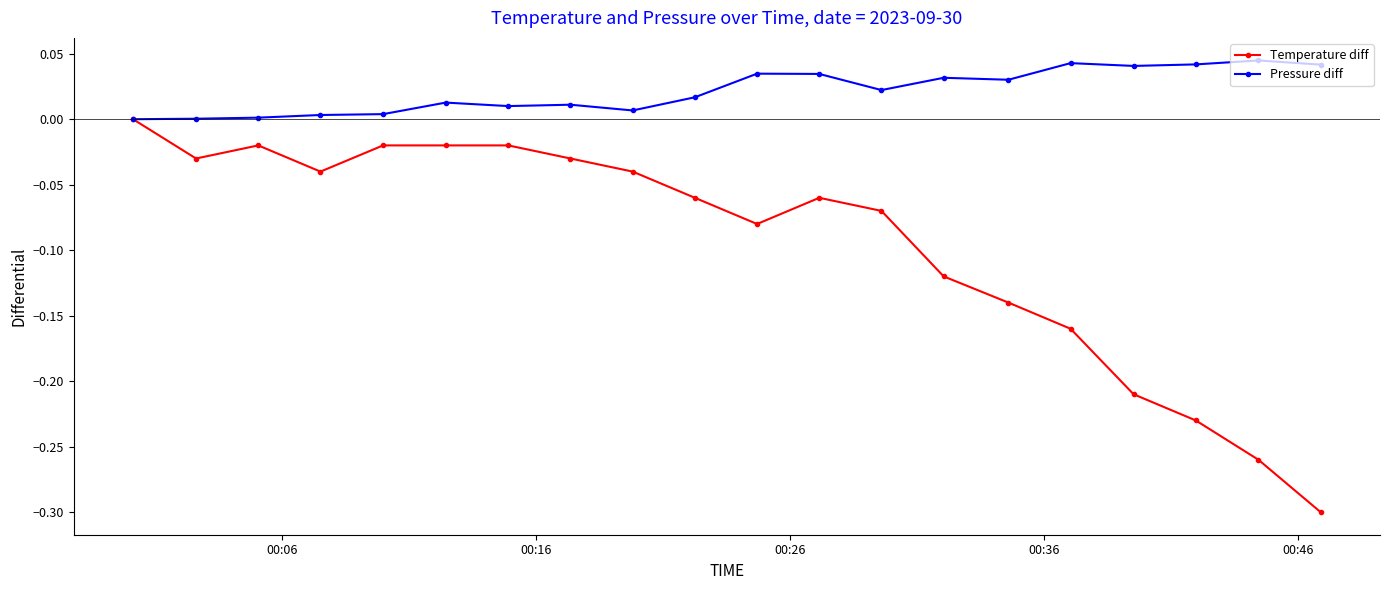

Which series has the largest total across all categories?

Pressure diff